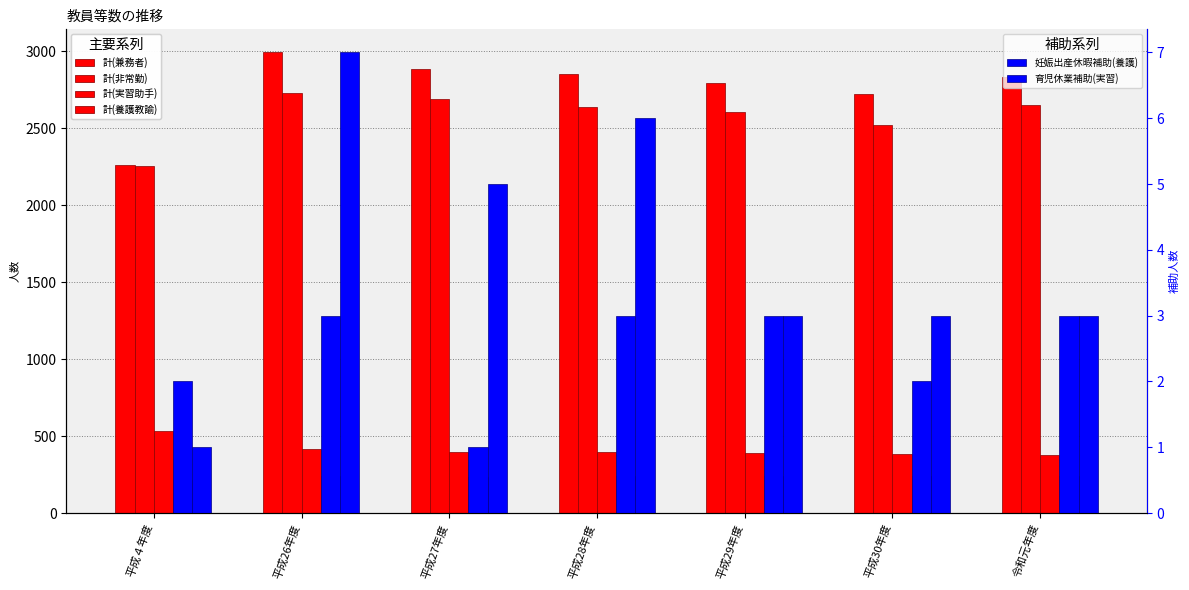

At 平成４年度, list the series in order from smallest to largest.

育児休業補助(実習), 妊娠出産休暇補助(養護), 計(養護教諭), 計(実習助手), 計(非常勤), 計(兼務者)